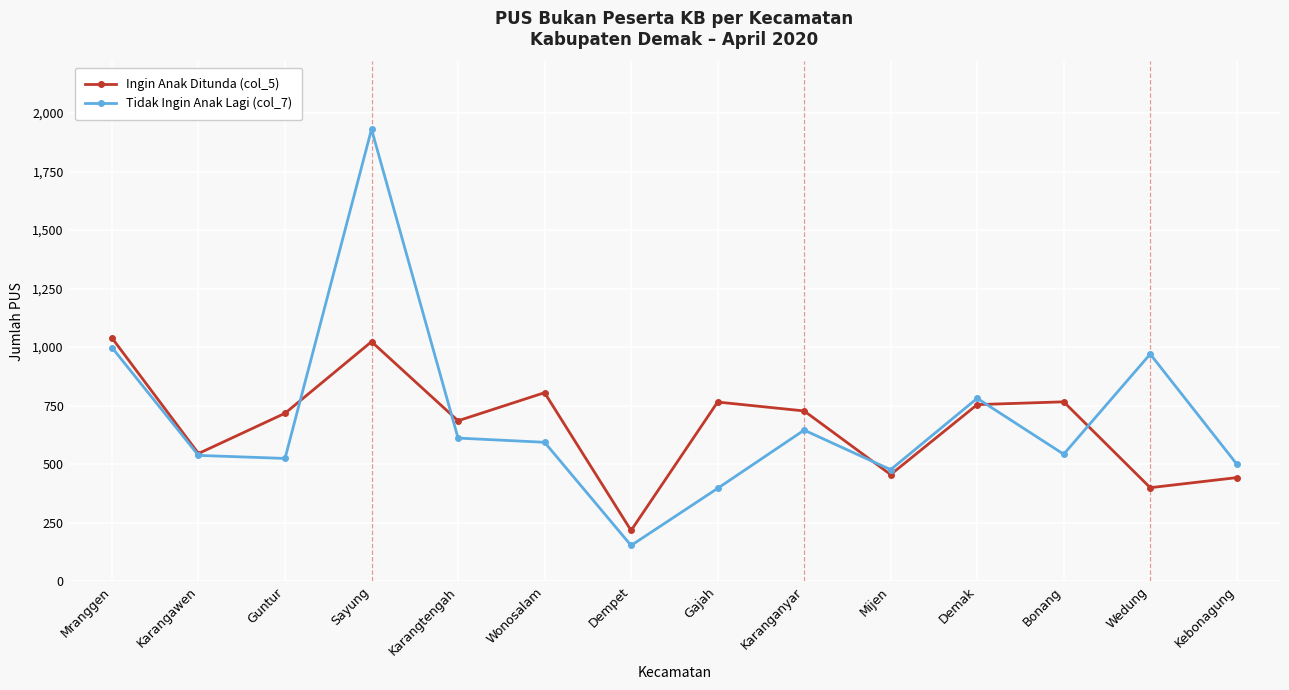

How many lines are shown in the chart?

2